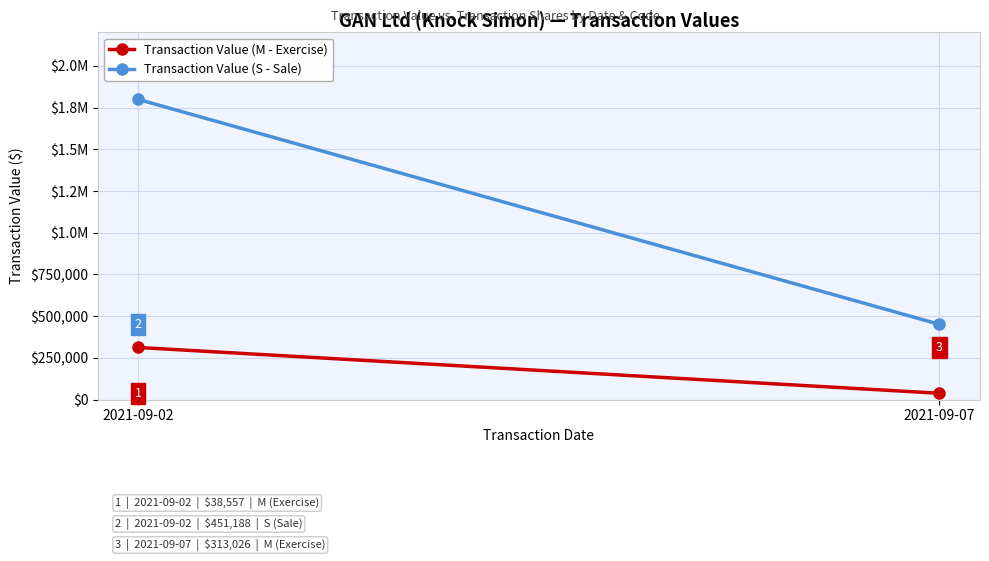

What is the difference between the maximum and minimum values in the Transaction Value (M - Exercise) series?

274469